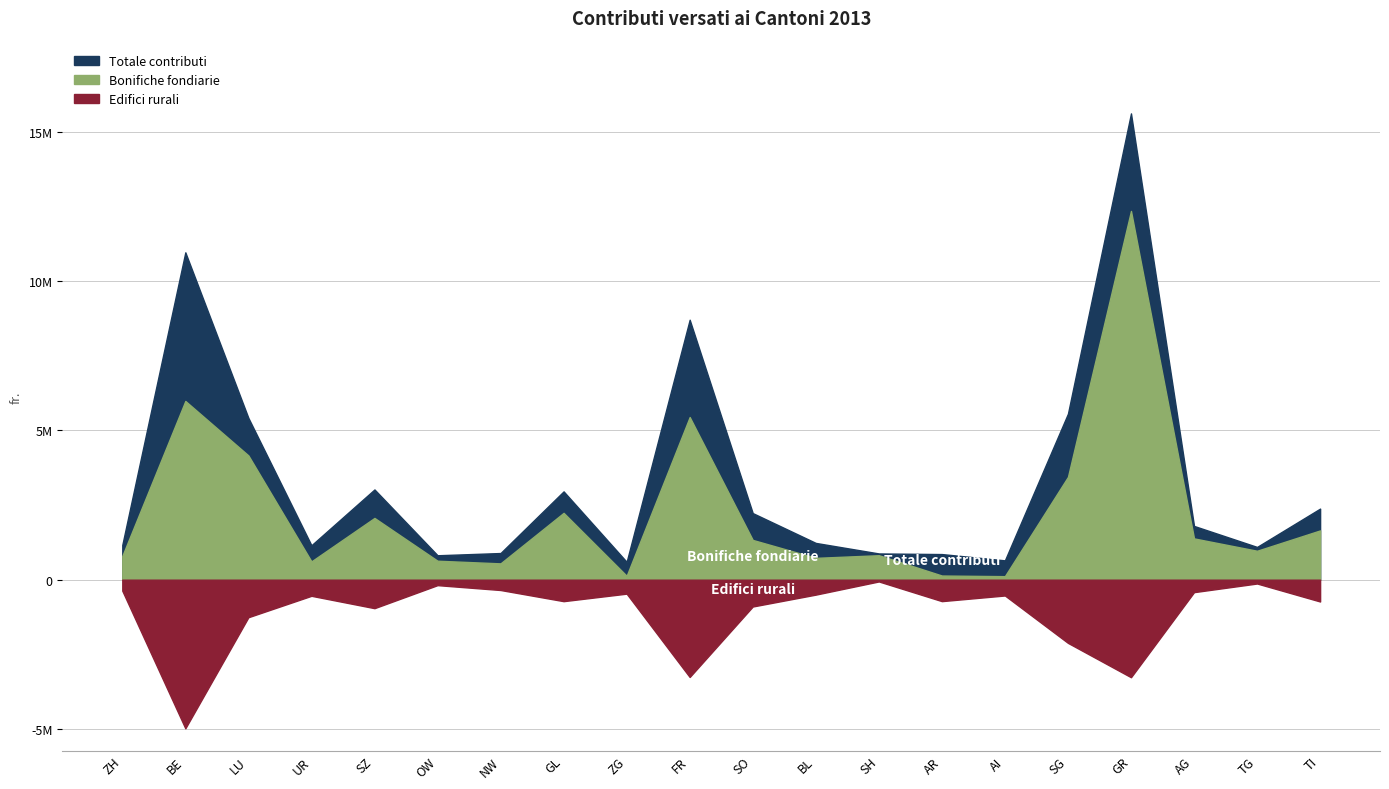

At GR, list the series in order from smallest to largest.

Edifici rurali, Bonifiche fondiarie, Totale contributi